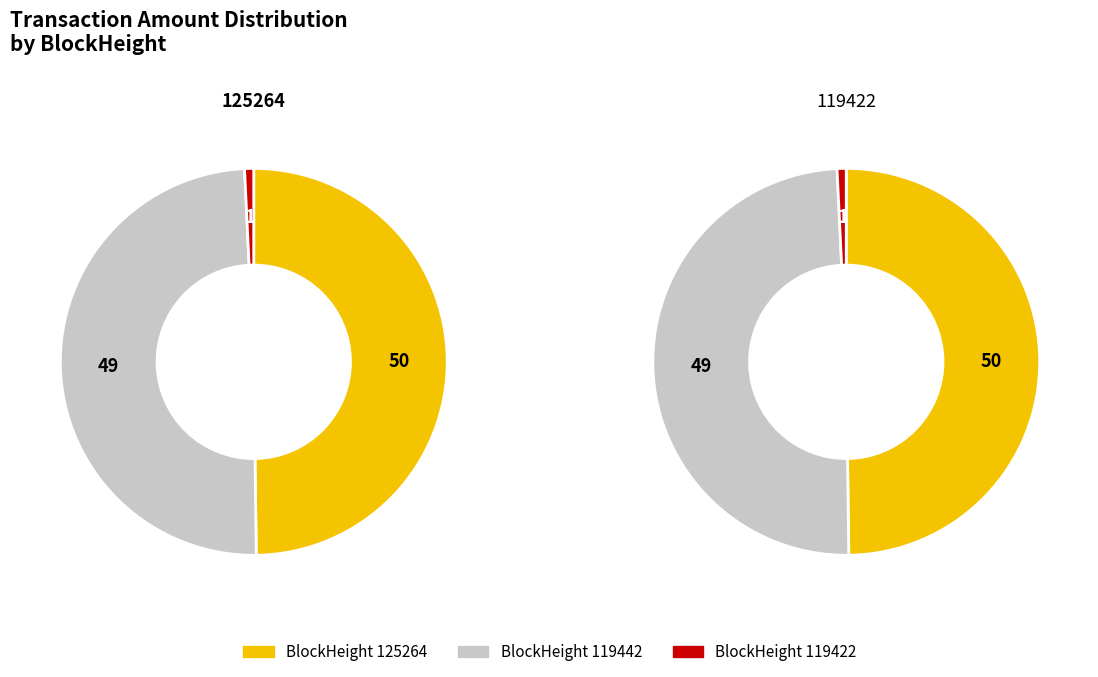

Which series has the widest spread of values?

119442